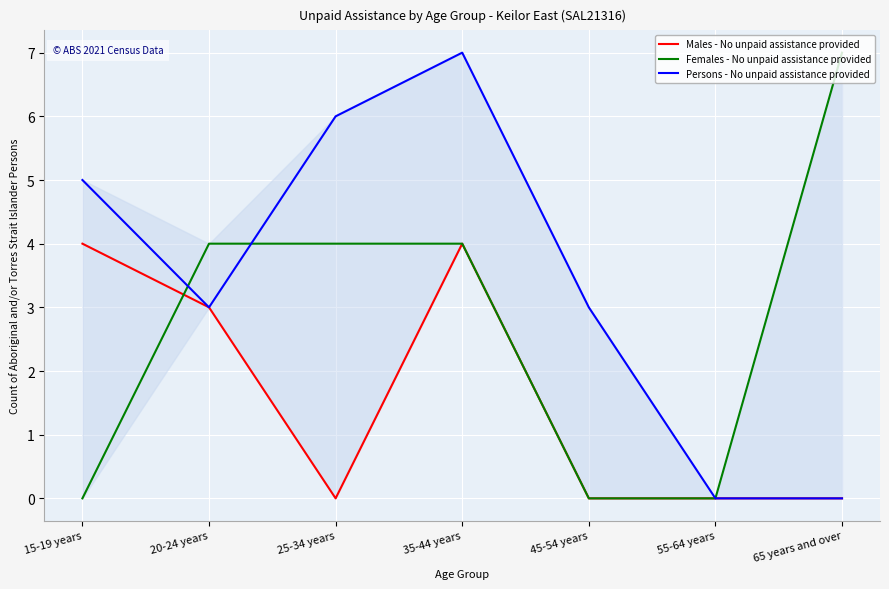

Where does the Females - No unpaid assistance provided series first go above 4?

65 years and over